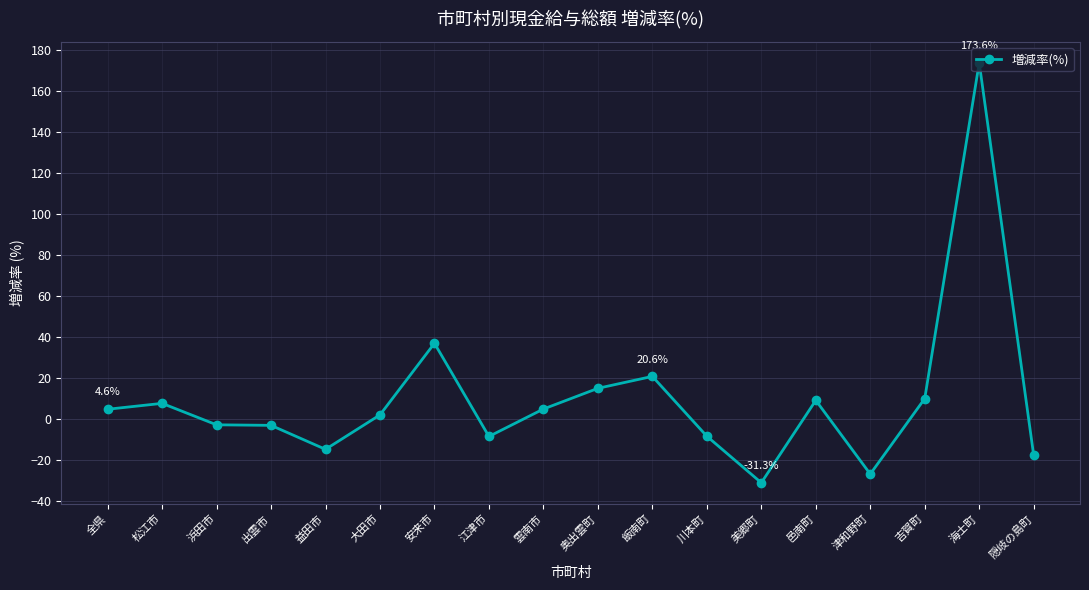

True or false: there are more than 0 points higher than both neighbors.

True